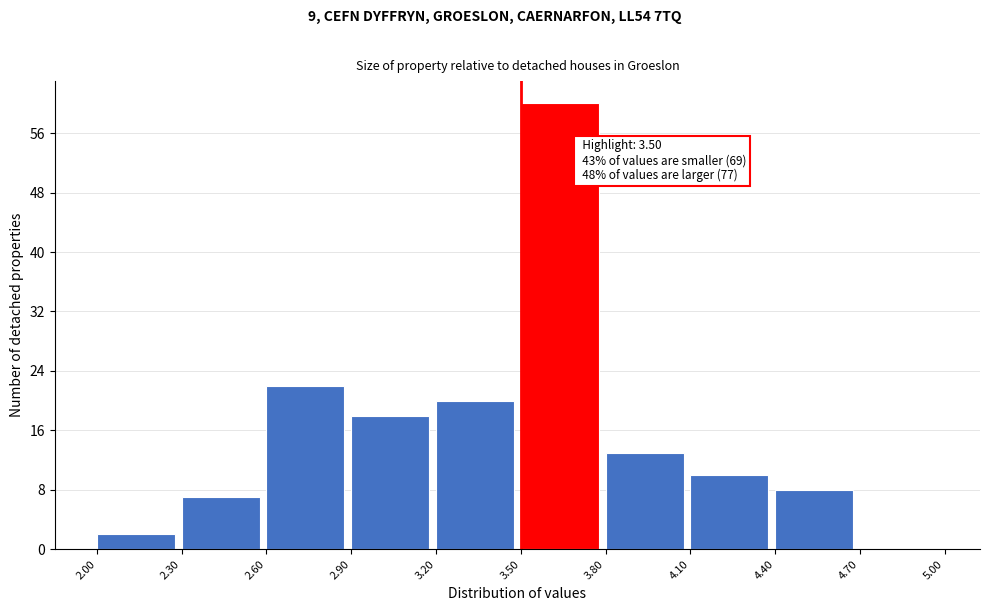

Over which range of the x-axis is the bar tallest?

3.50 to 3.80